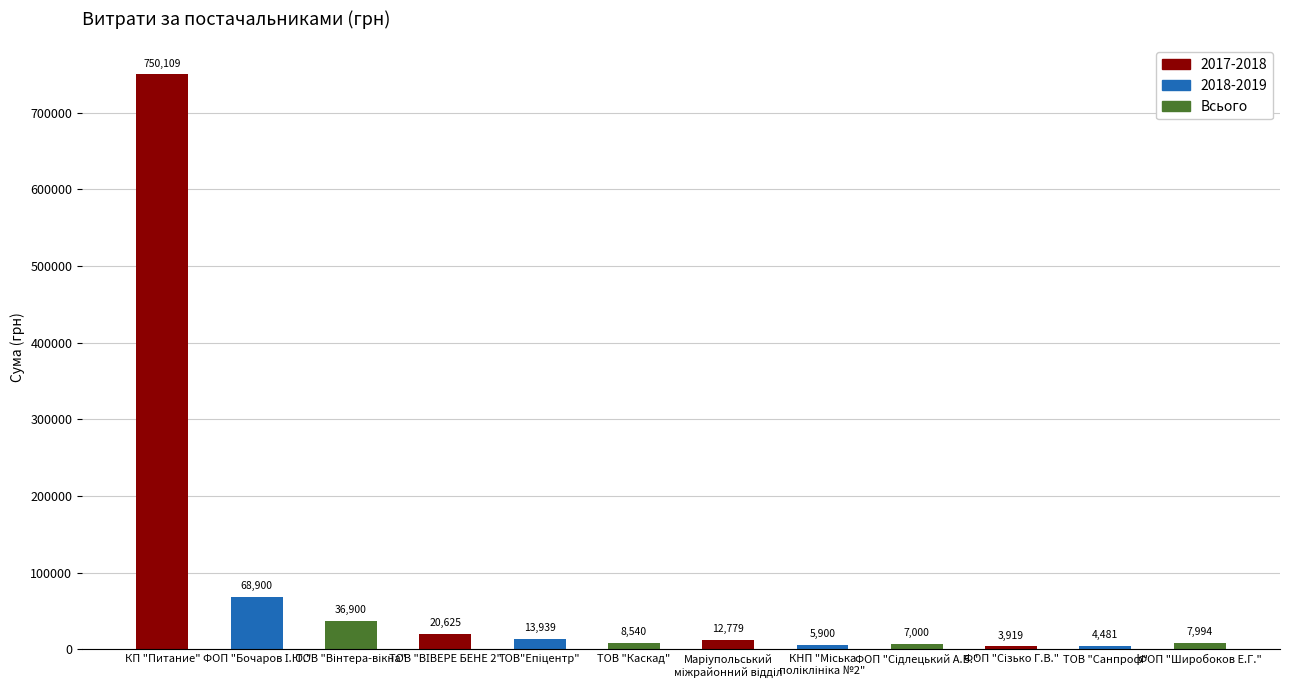

Count the number of categories in the chart.

12